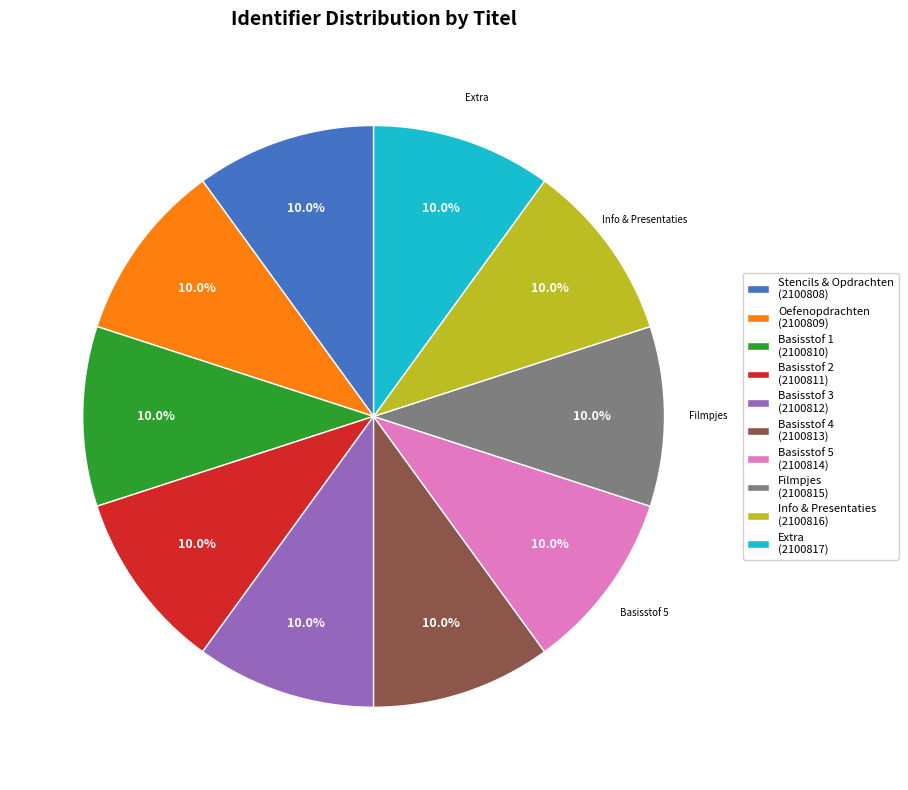

To the nearest percent, what portion does Extra represent?

10%